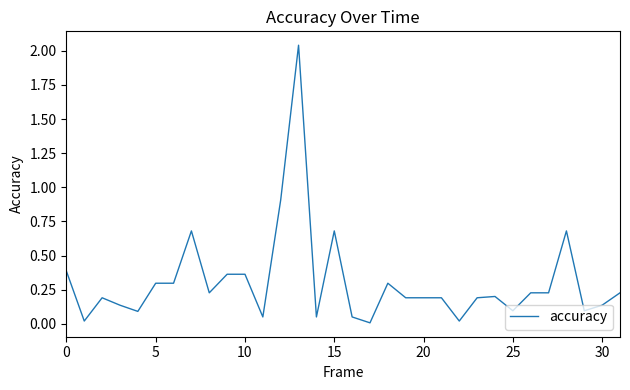

How many lines are shown in the chart?

1